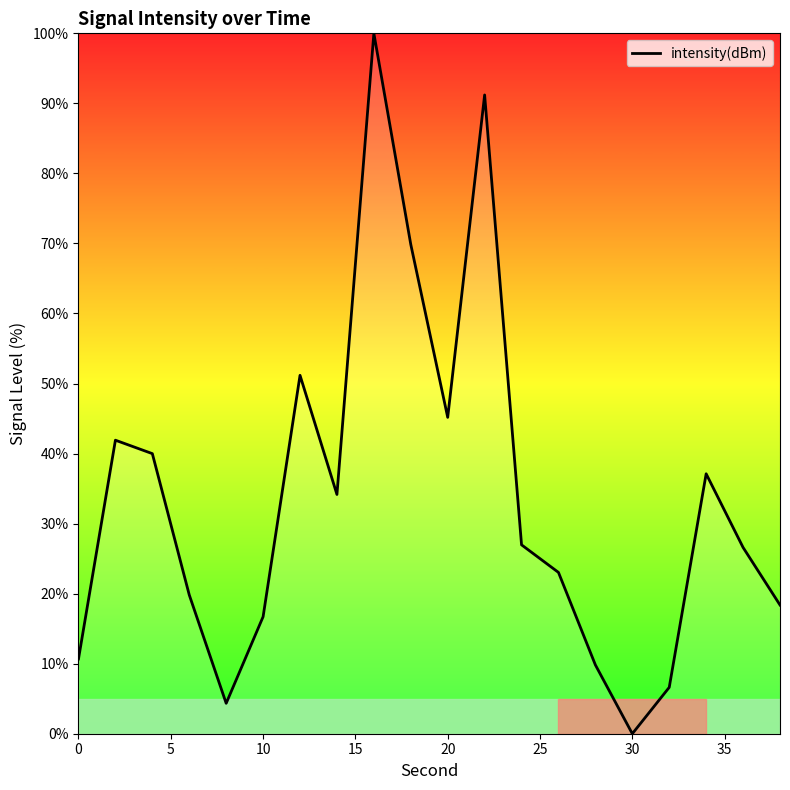

What is the difference between the maximum and minimum values?

100.0